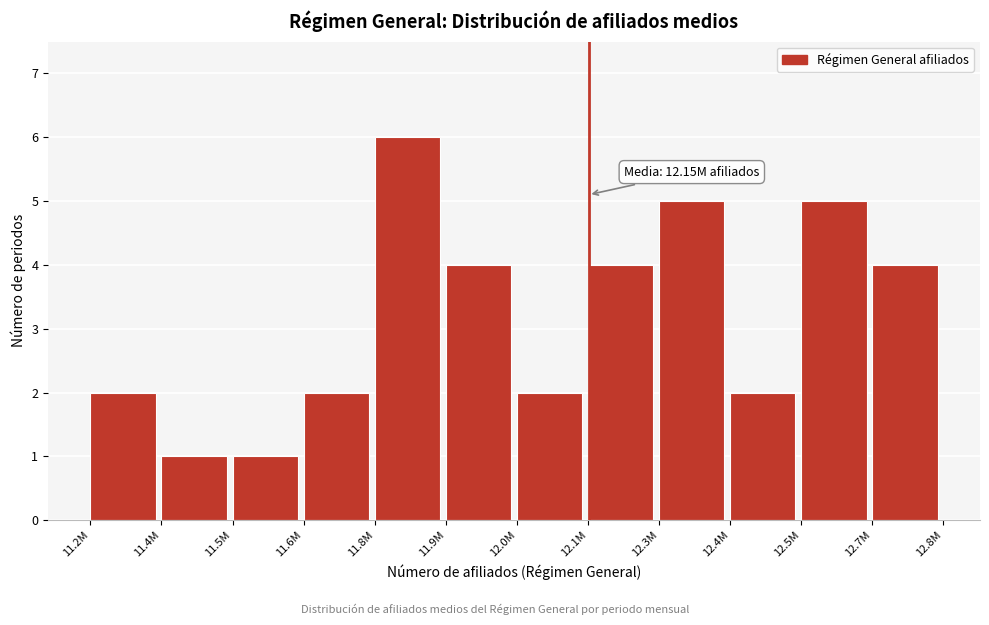

Reading left to right, what are all the values shown in this chart?

2	1	1	2	6	4	2	4	5	2	5	4